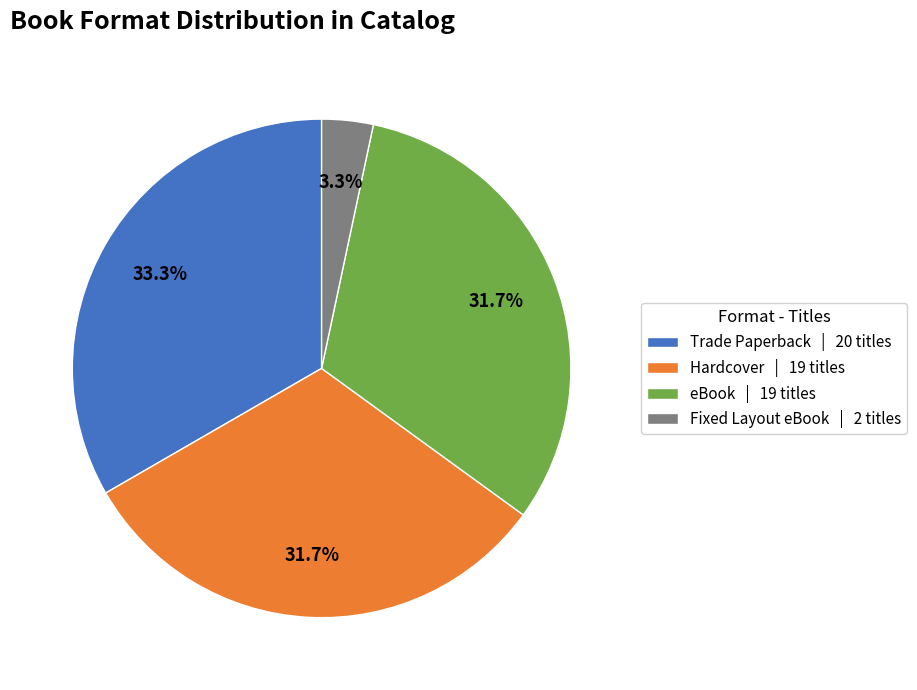

Count the number of slices in the pie.

4